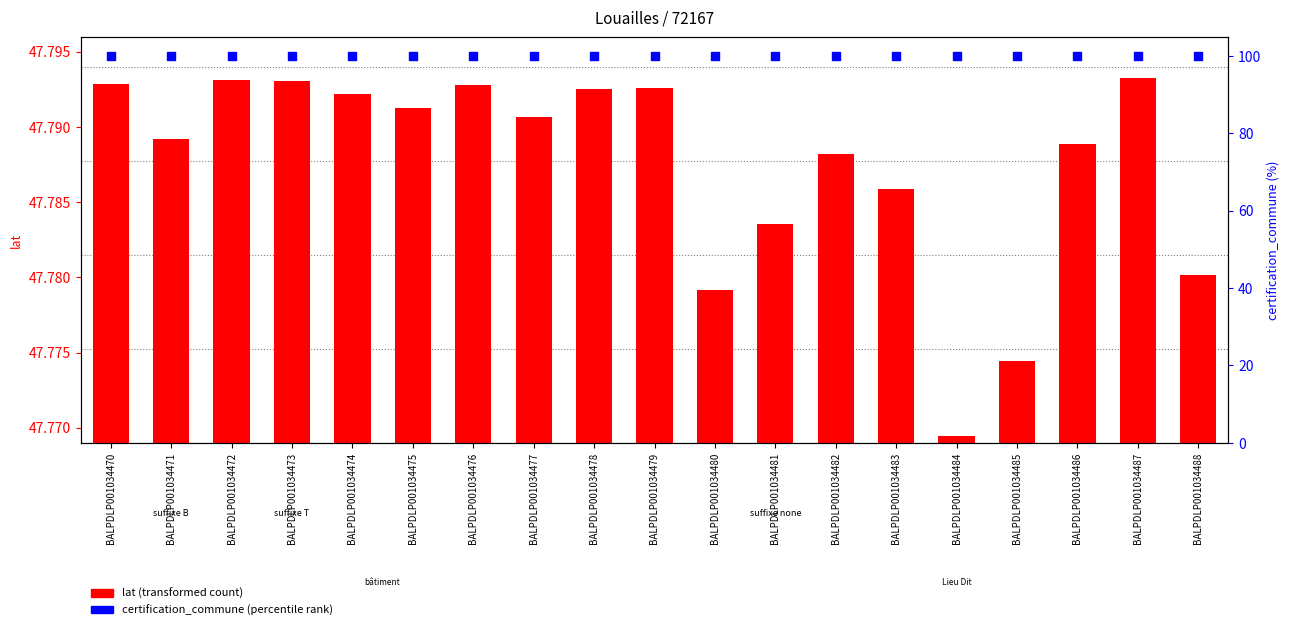

Which series has the largest total across all categories?

certification_commune (percentile rank)